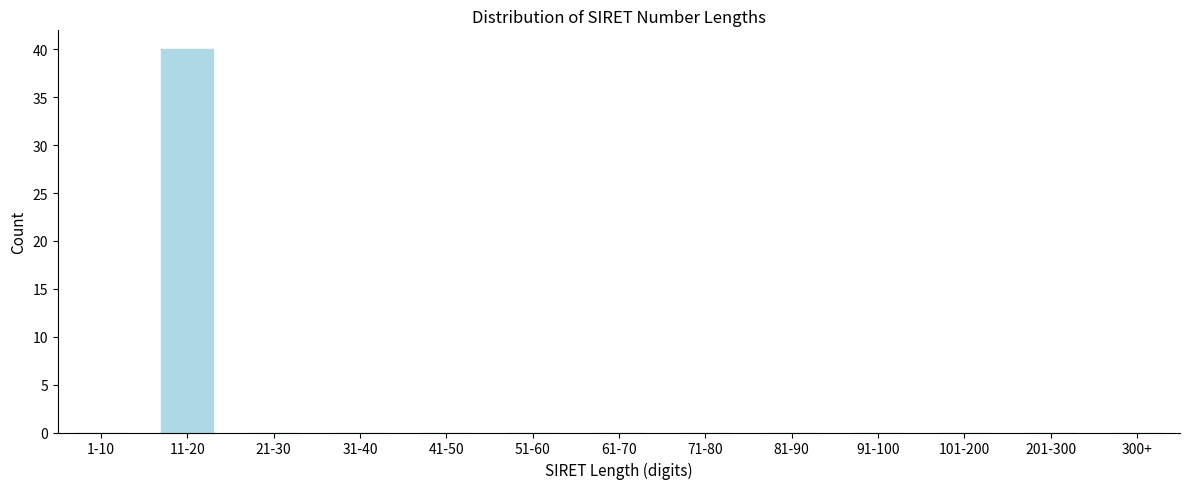

Reading left to right, extract all data points from this chart.

1-10=0	11-20=40	21-30=0	31-40=0	41-50=0	51-60=0	61-70=0	71-80=0	81-90=0	91-100=0	101-200=0	201-300=0	300+=0